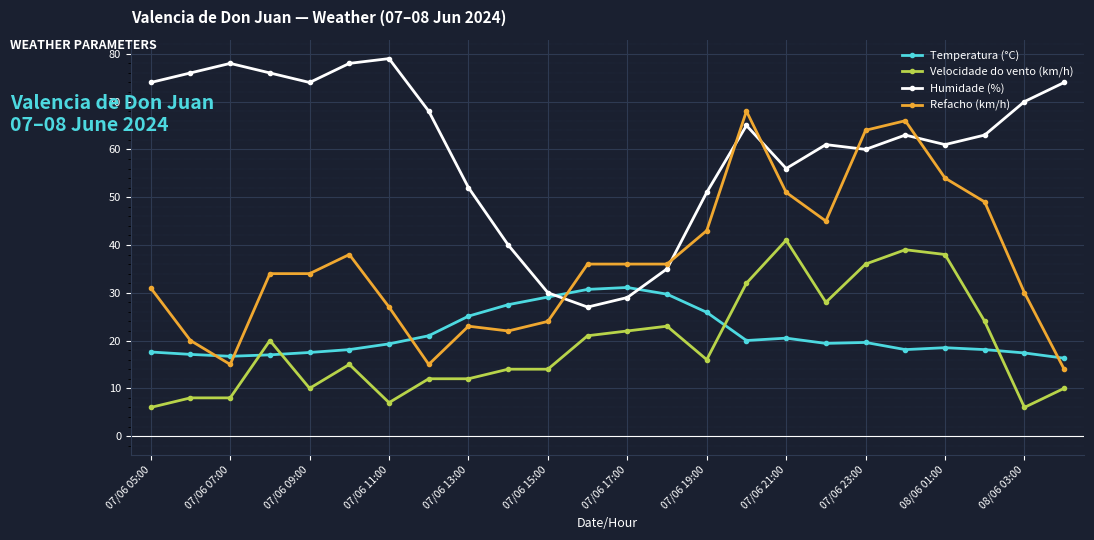

What is the sum of all Temperatura (°C) values?

511.3